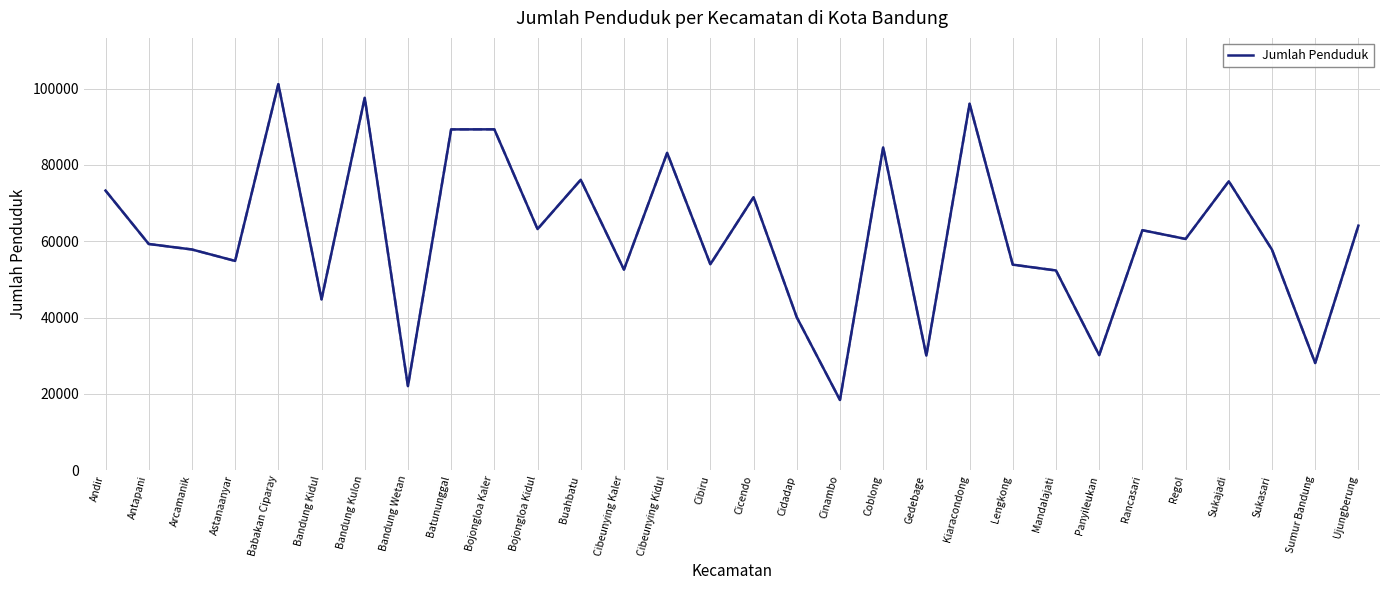

What is the approximate value at Buahbatu, to the nearest 10?

76120